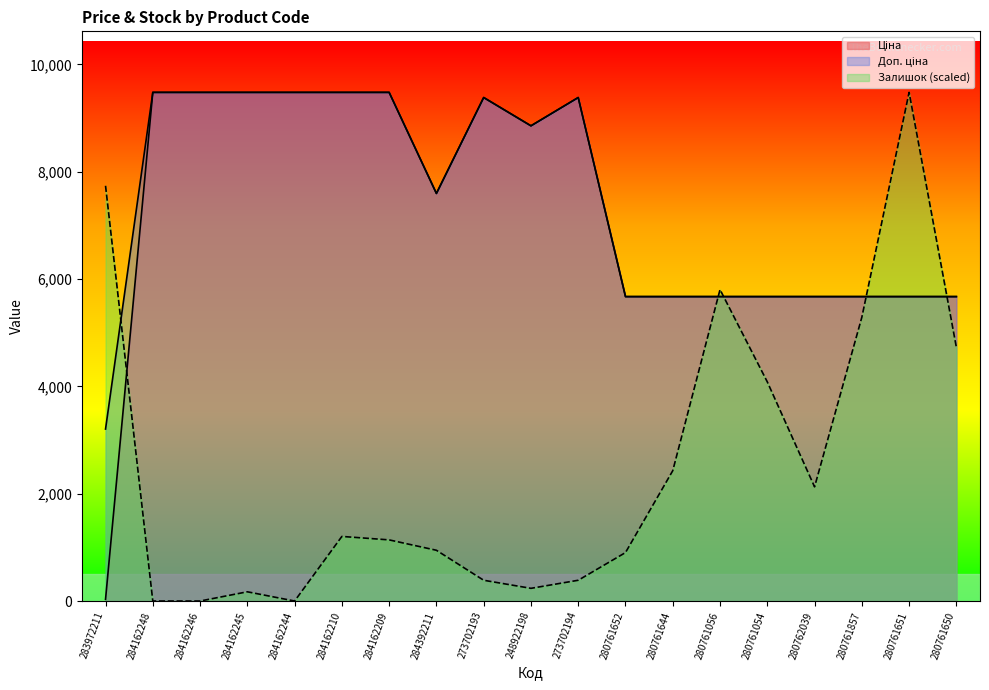

At 273702193, list the series in order from smallest to largest.

Залишок, Ціна, Доп. ціна